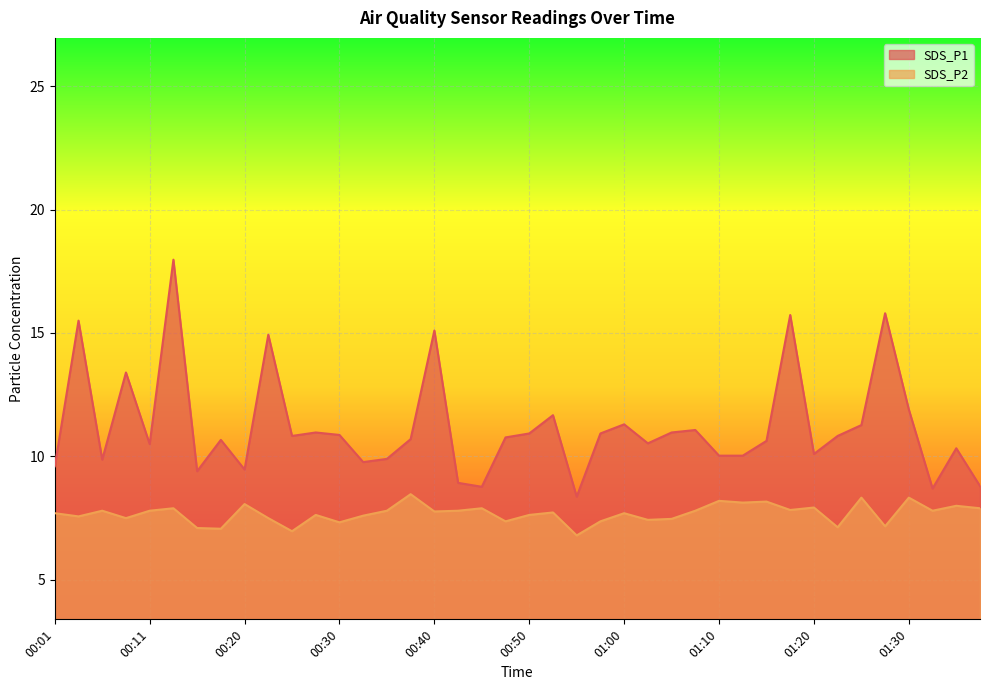

List the labels in order of SDS_P2 value, smallest first.

00:55, 00:25, 00:18, 00:15, 01:23, 01:28, 00:30, 00:47, 00:57, 01:02, 01:05, 00:08, 00:23, 00:03, 00:33, 00:28, 00:50, 00:01, 01:00, 00:52, 00:40, 00:06, 00:11, 00:35, 00:42, 01:07, 01:33, 01:17, 00:13, 00:45, 01:38, 01:20, 01:35, 00:20, 01:12, 01:15, 01:10, 01:25, 01:30, 00:38